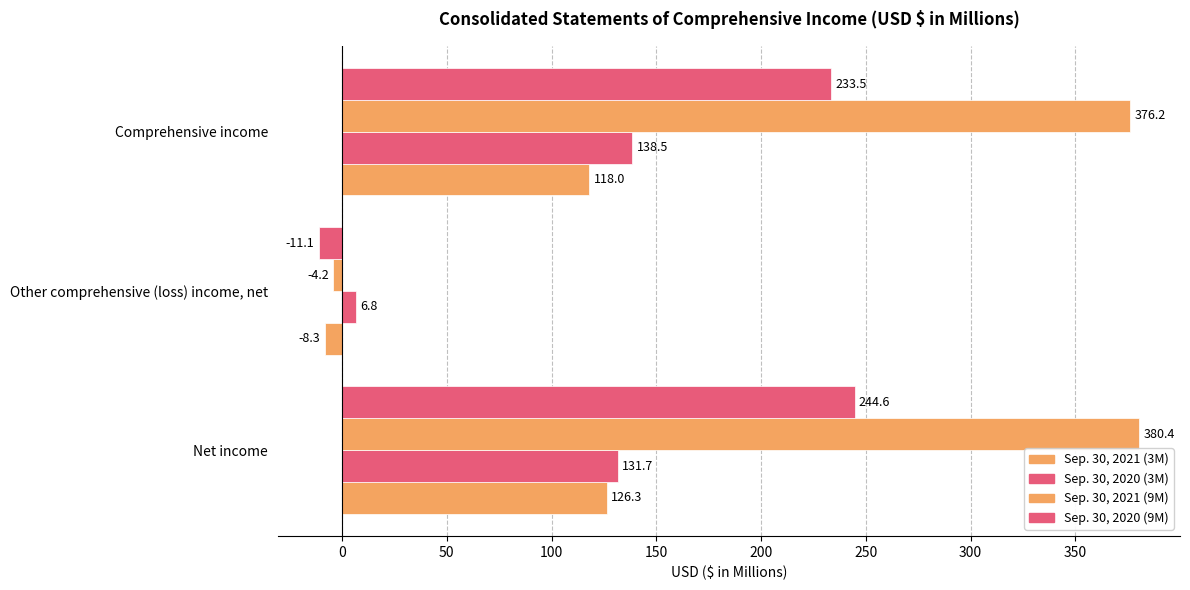

What position from the left is Comprehensive income?

3